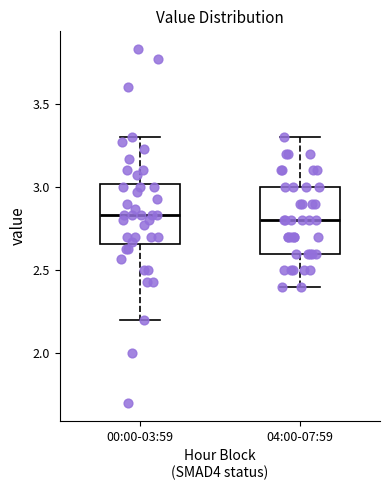

Reading left to right, read every box against the y-axis: the position of its median line, the range the box covers, and the ends of its whiskers. The values are not printed on the chart, so give them approximately, as read against the axis.

00:00-03:59: median 2.85, box 2.65 to 3.00, whiskers 2.20 to 3.30
04:00-07:59: median 2.80, box 2.60 to 3.00, whiskers 2.40 to 3.30